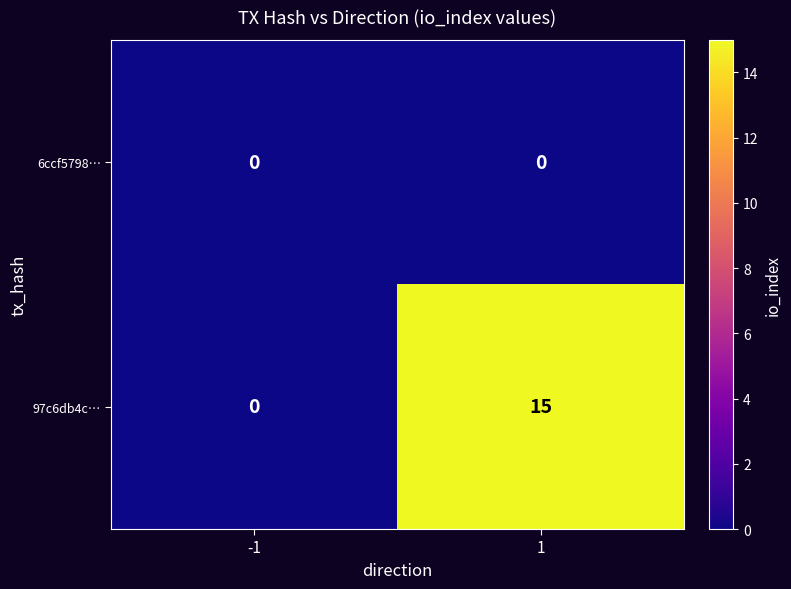

List the series in order of their overall mean, lowest first.

6ccf5798…, 97c6db4c…